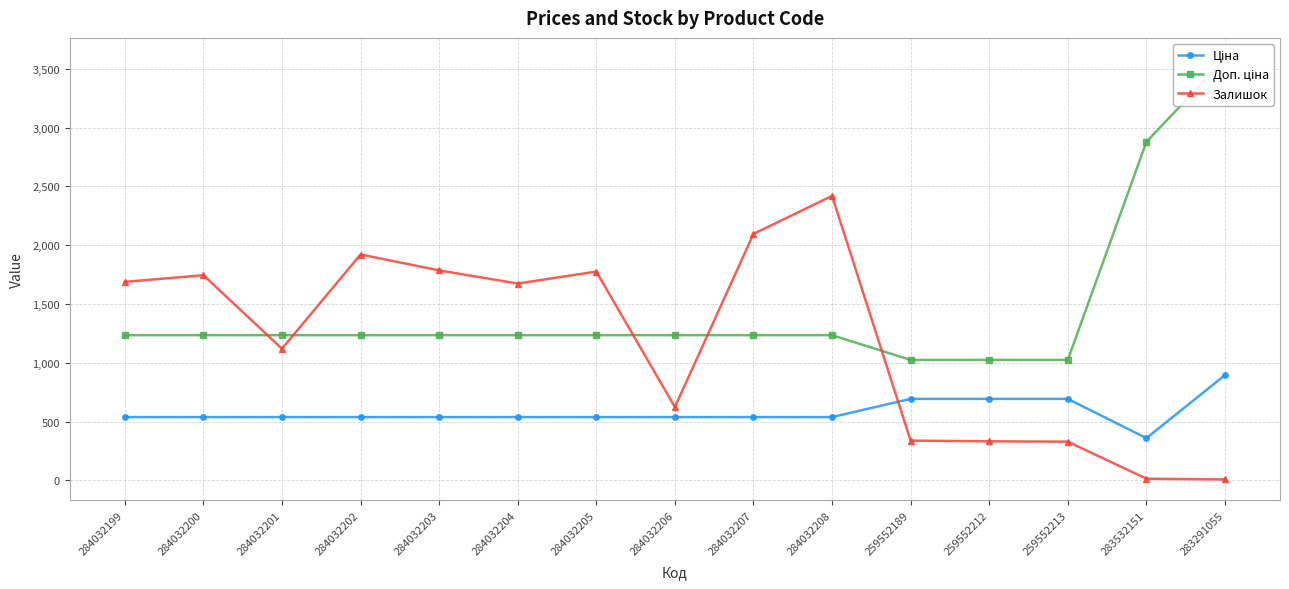

What is the difference between the highest and lowest values at 284032199?

1149.0